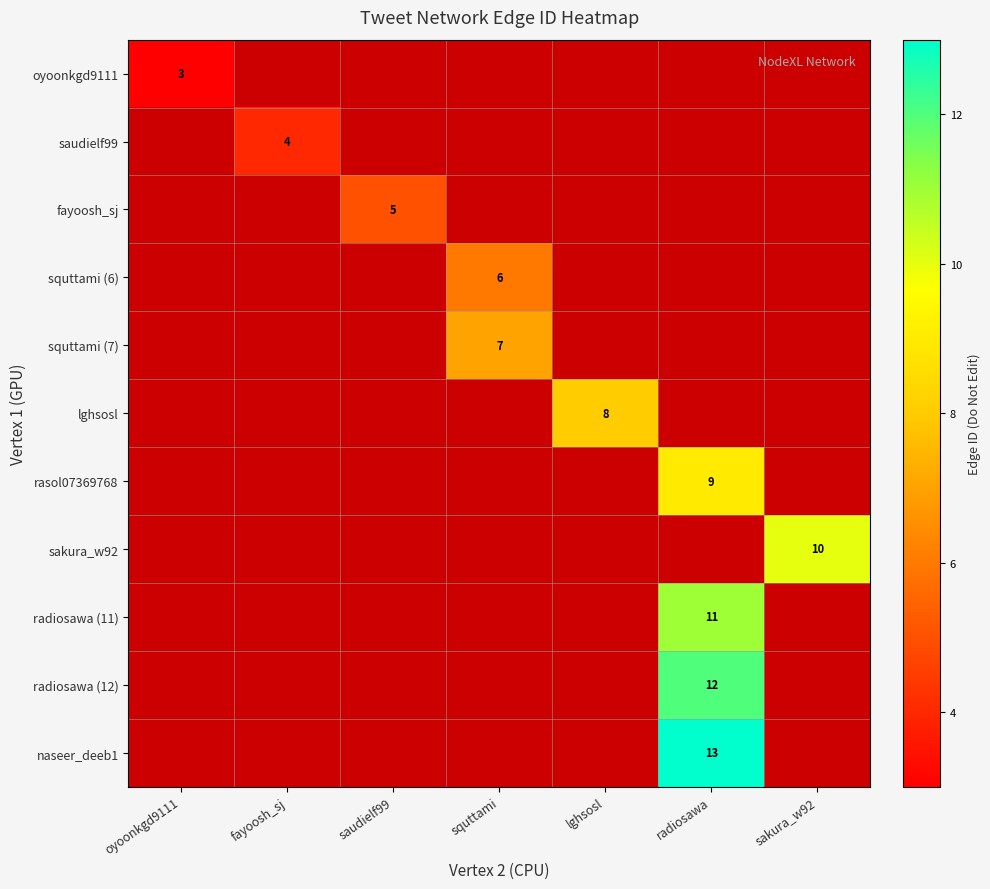

At how many categories does at least one series exceed 11?

1